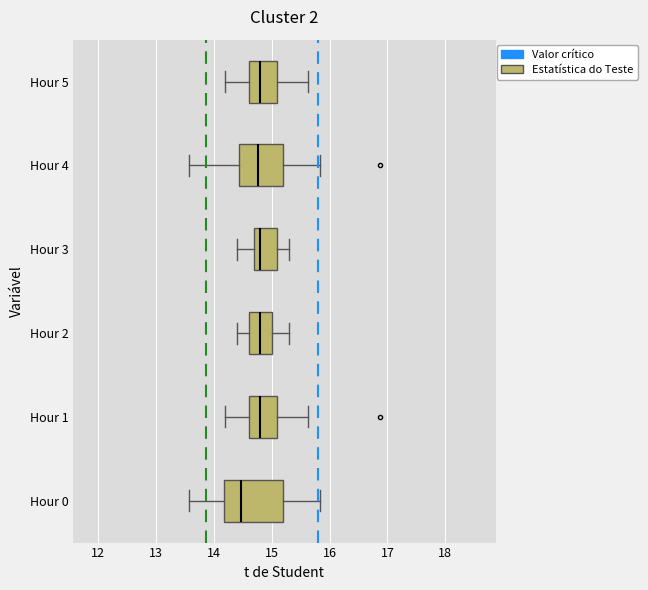

Which box's median line is the furthest to the left?

Hour 0